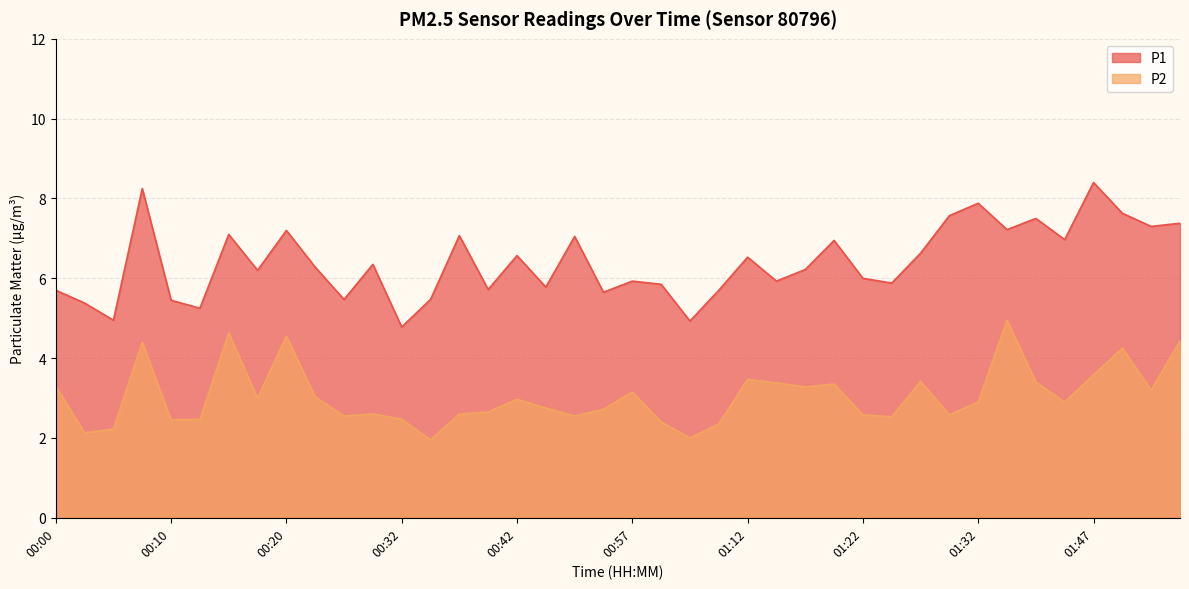

What is the sum of the P1 values at 00:30 and 00:35?

11.8